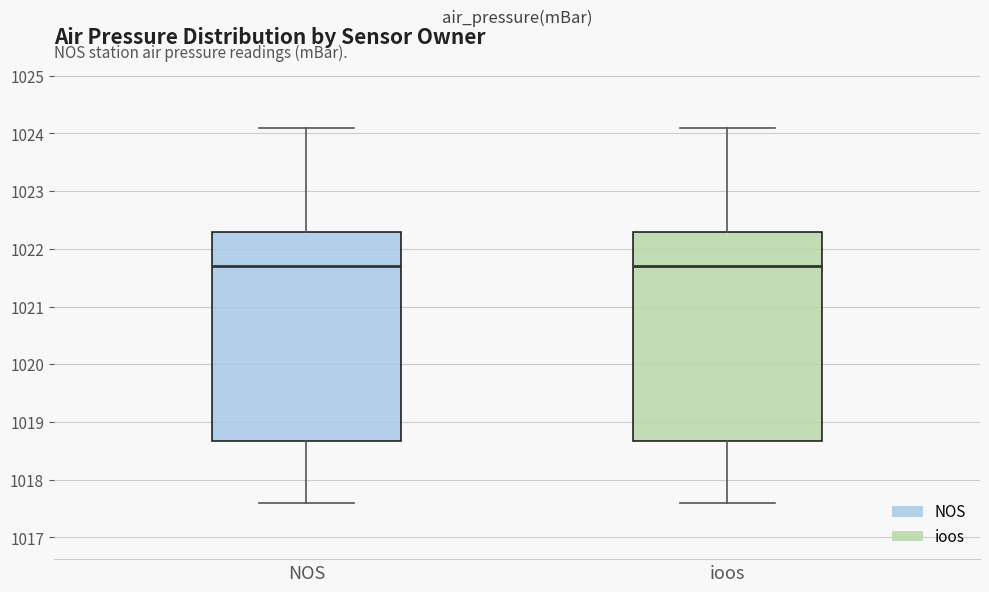

Reading left to right, read every box against the y-axis: the position of its median line, the range the box covers, and the ends of its whiskers. The values are not printed on the chart, so give them approximately, as read against the axis.

NOS: median 1021.7, box 1018.7 to 1022.3, whiskers 1017.6 to 1024.1
ioos: median 1021.7, box 1018.7 to 1022.3, whiskers 1017.6 to 1024.1